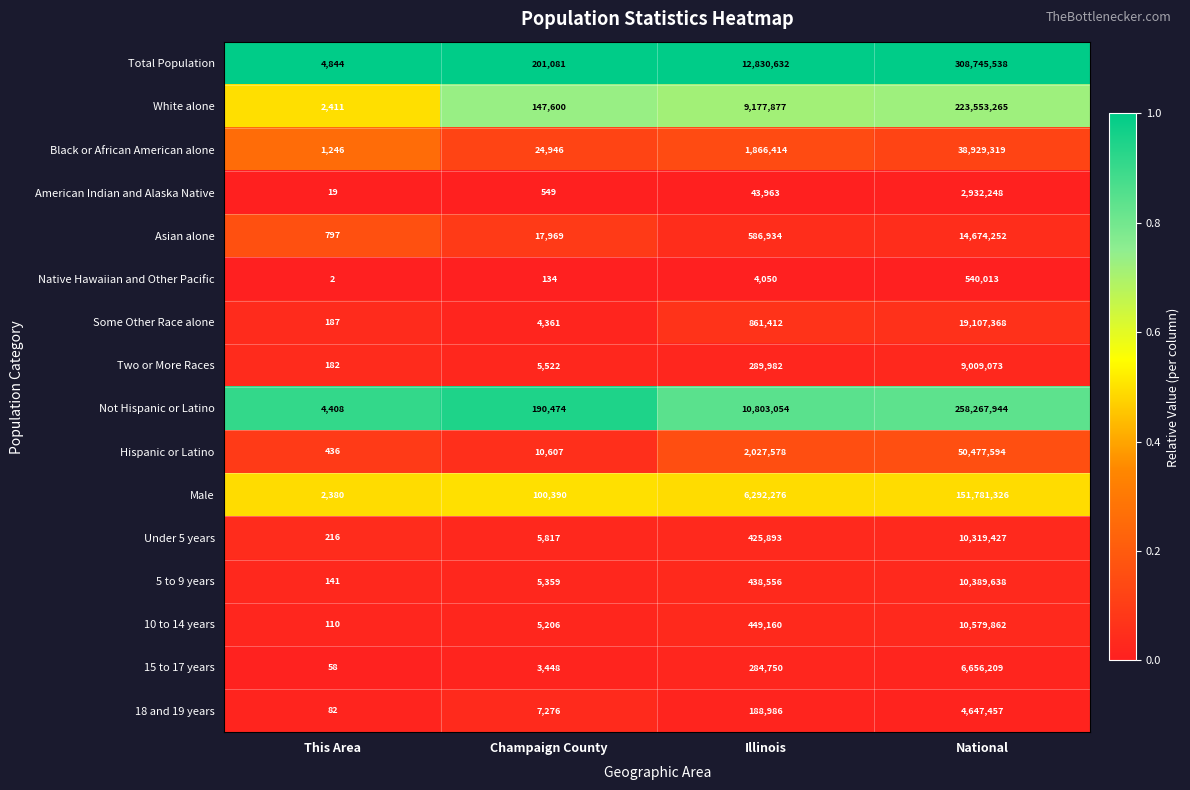

What is the difference between the Total Population values at Champaign County and Illinois?

12629551